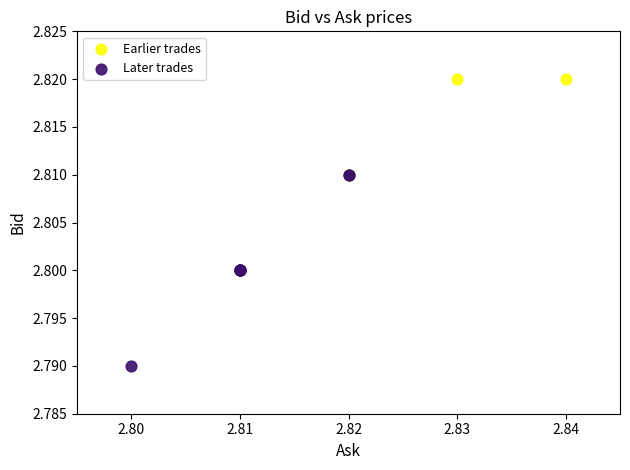

Which series reaches the minimum Y coordinate?

Later trades